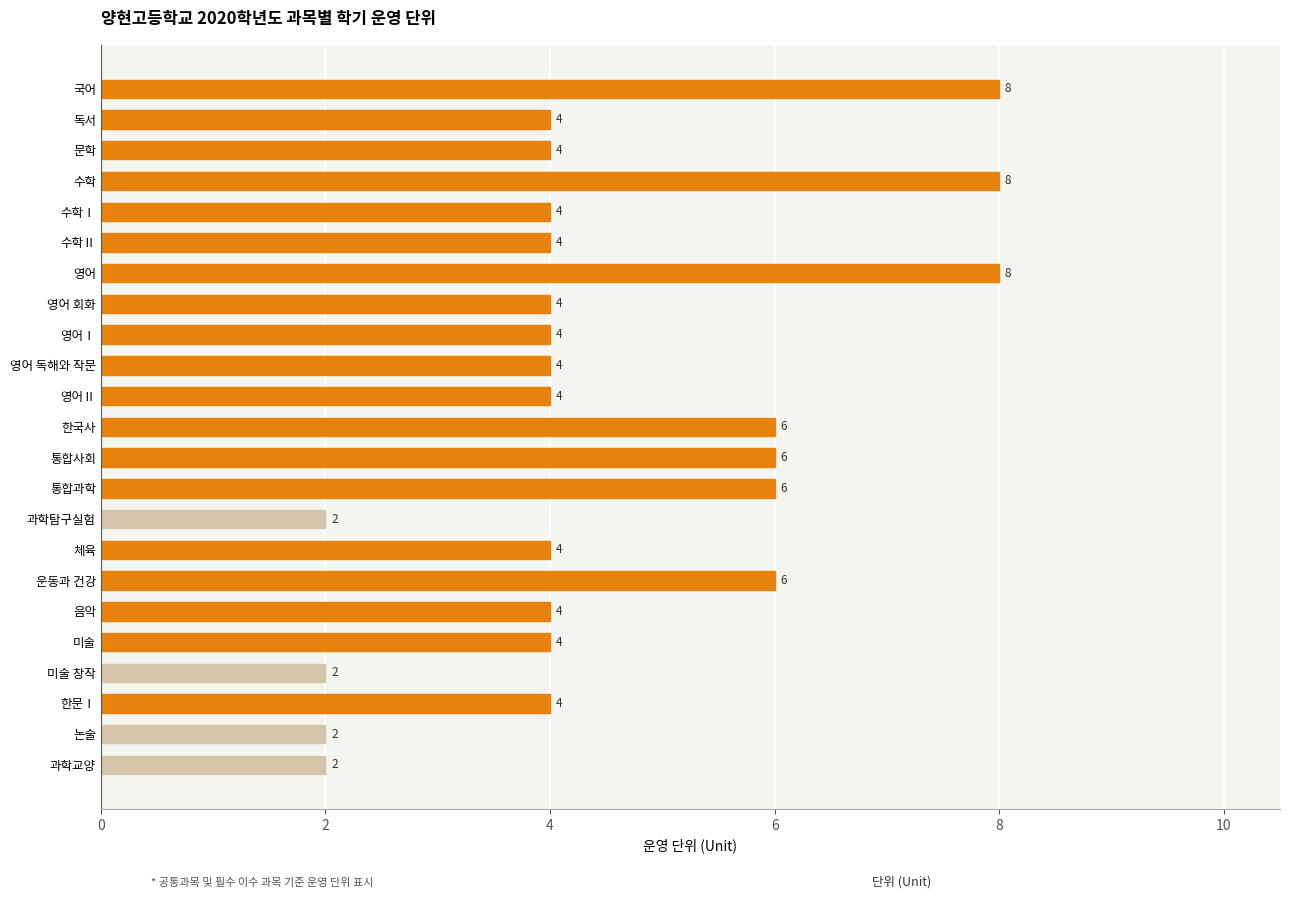

Are the bars horizontal?

Yes